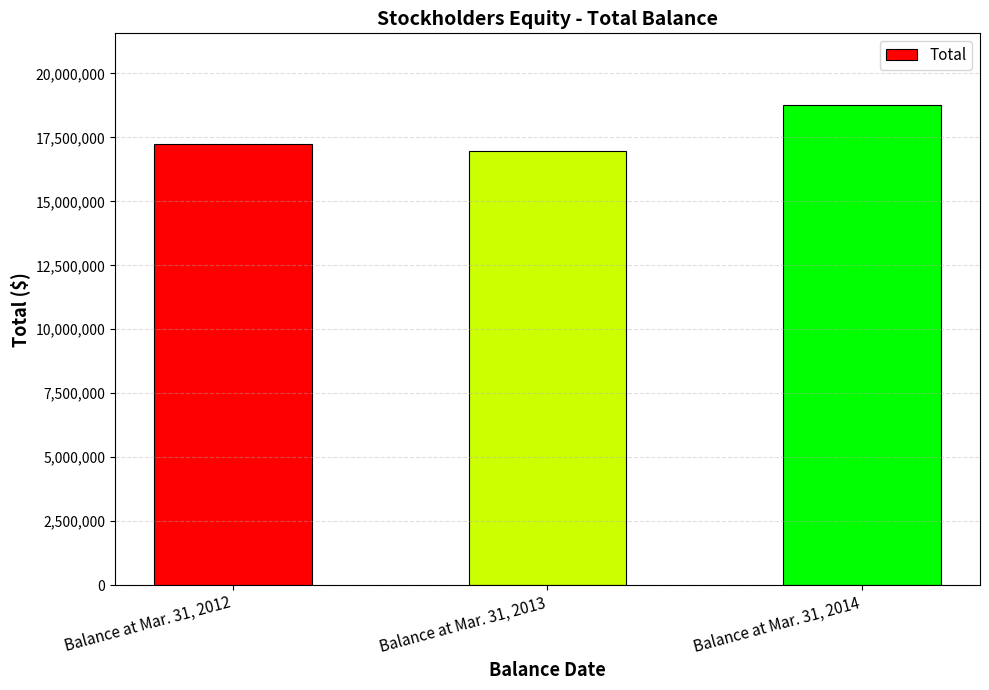

What is the smallest value displayed?

16958900